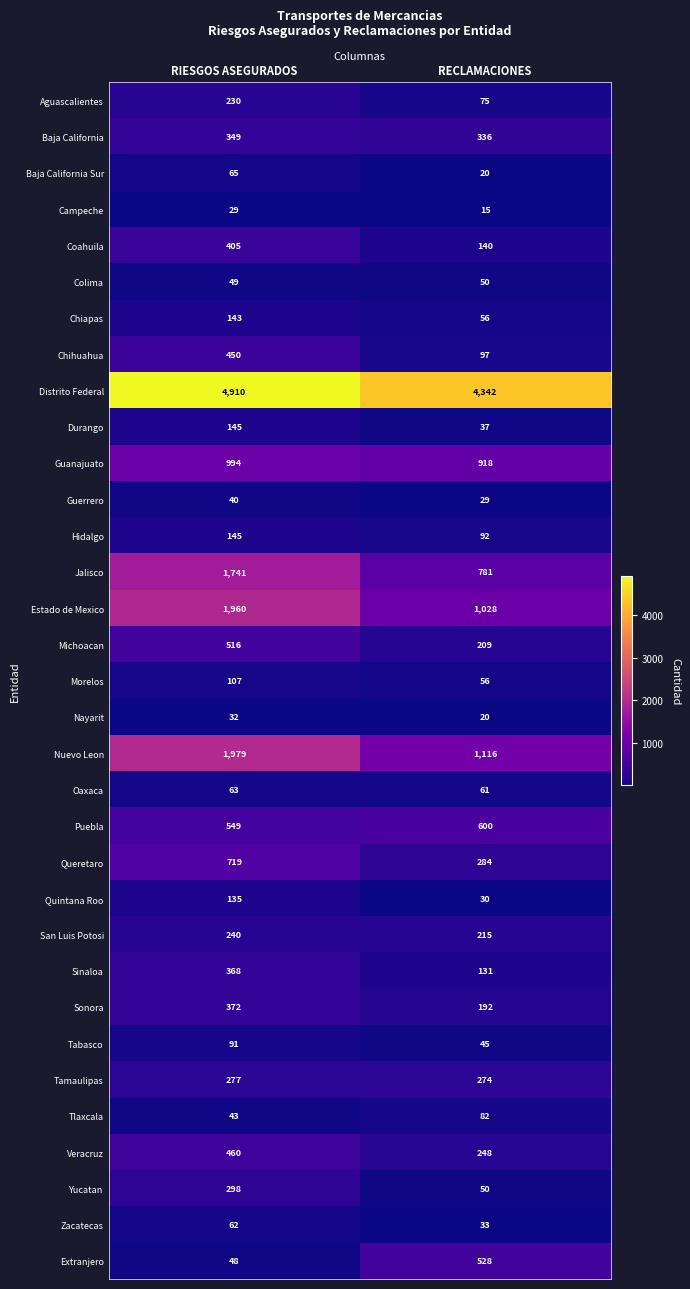

What value does the Durango series have at RIESGOS ASEGURADOS, to the nearest 5?

145